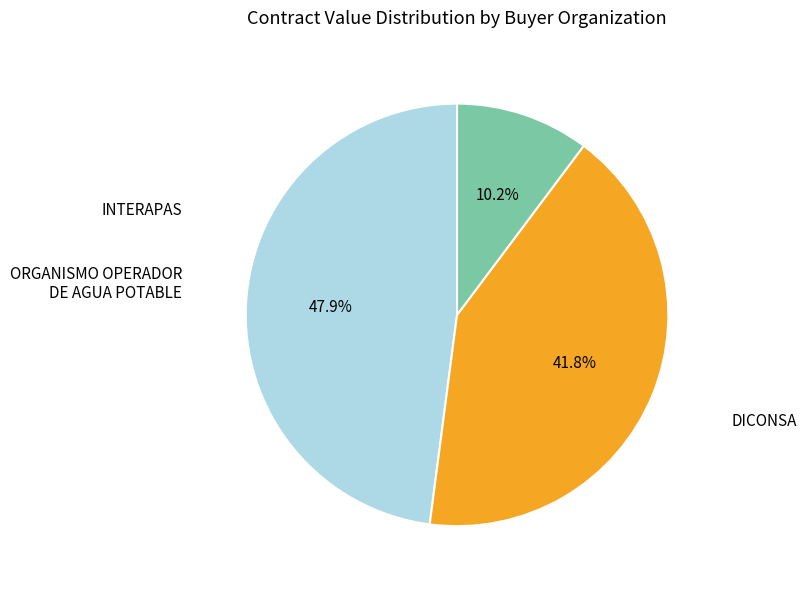

Is there a majority slice in this chart?

No